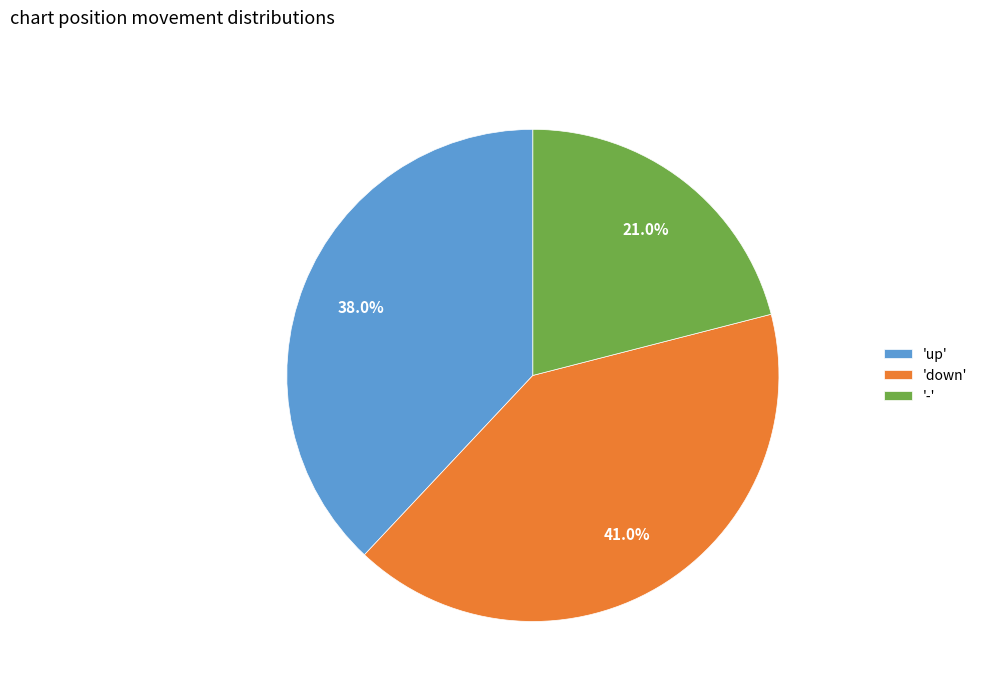

Which slice is the largest?

'down'